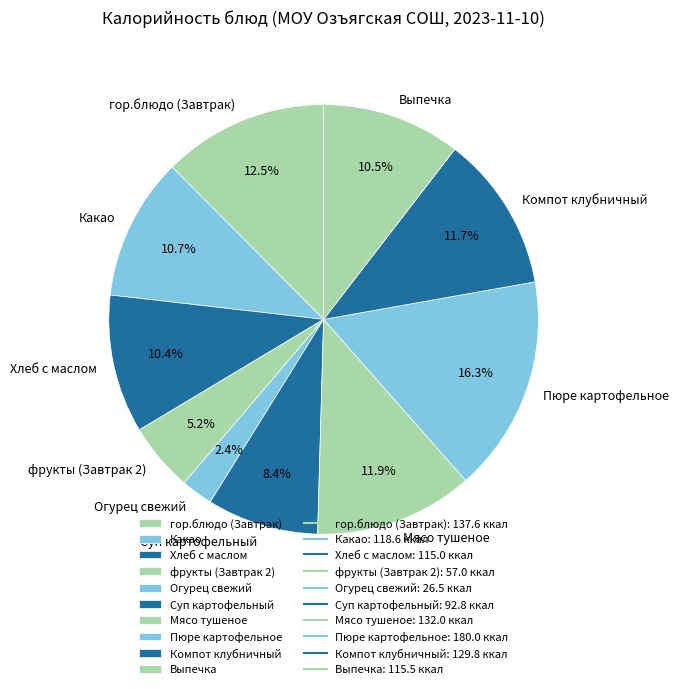

The фрукты (Завтрак 2) slice represents 5% of the pie. True or false?

True